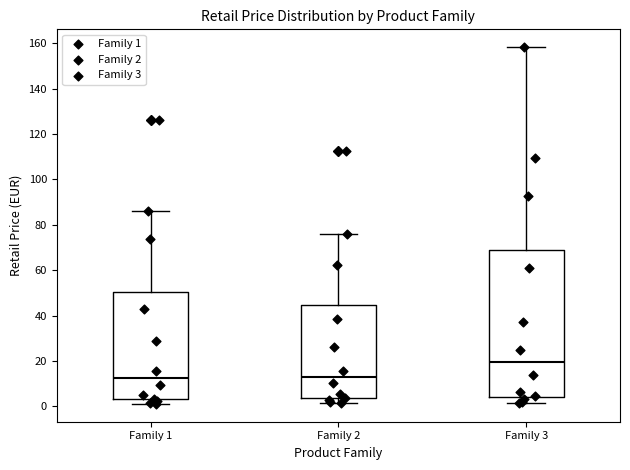

Reading left to right, read every box against the y-axis: the position of its median line, the range the box covers, and the ends of its whiskers. The values are not printed on the chart, so give them approximately, as read against the axis.

Family 1: median 12, box 4 to 50, whiskers 2 to 86
Family 2: median 12, box 4 to 44, whiskers 2 to 76
Family 3: median 20, box 4 to 68, whiskers 2 to 158